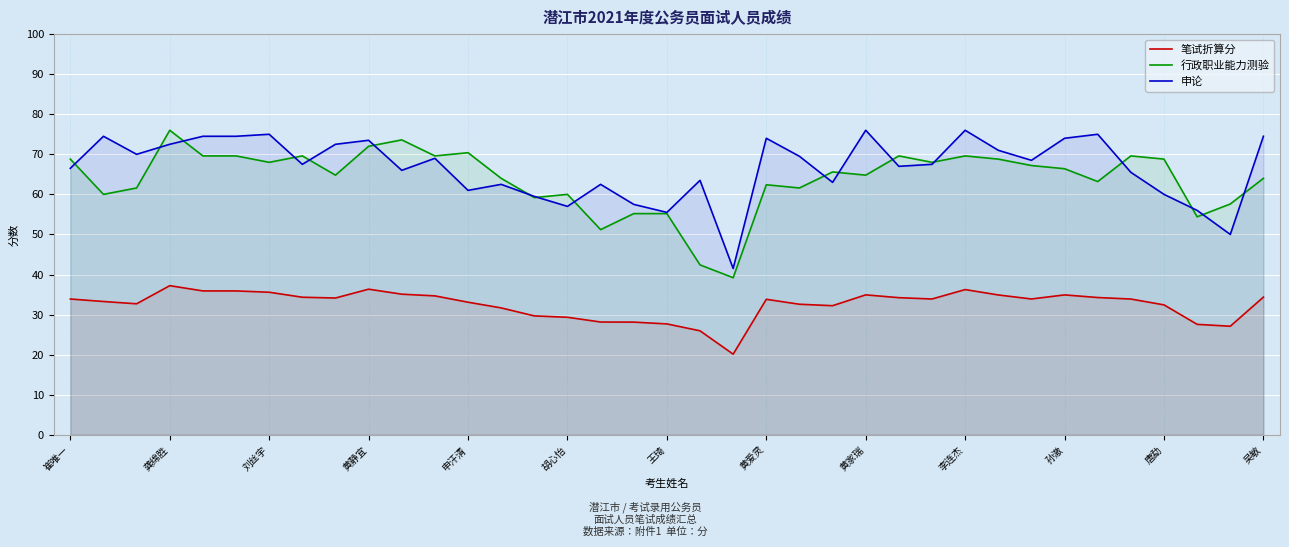

Where does the 行政职业能力测验 series first go above 65?

崔唯一